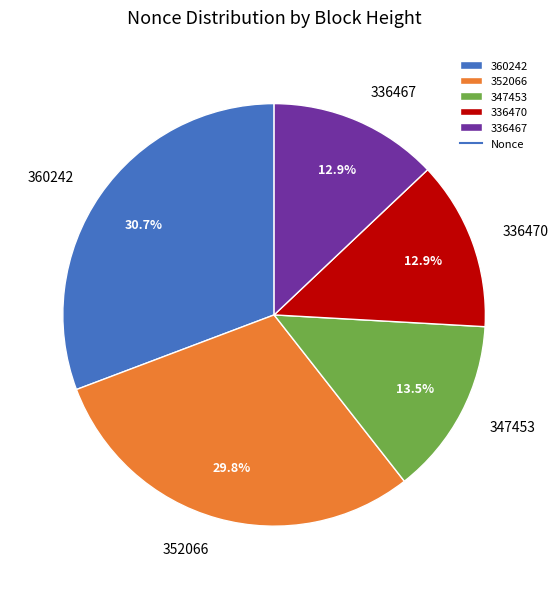

Is there a majority slice in this chart?

No